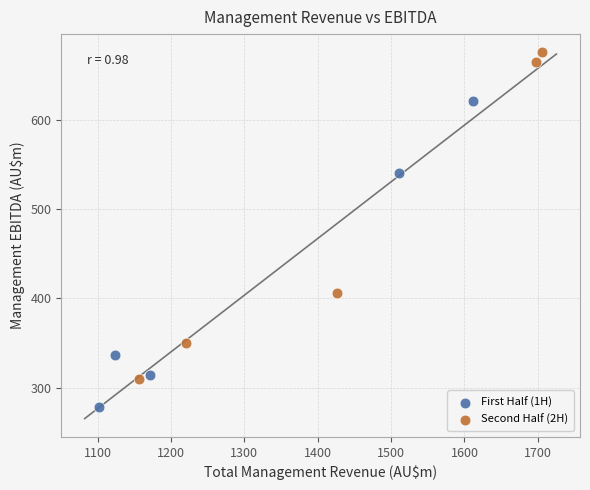

Which series contains the lowest Y value?

First Half (1H)